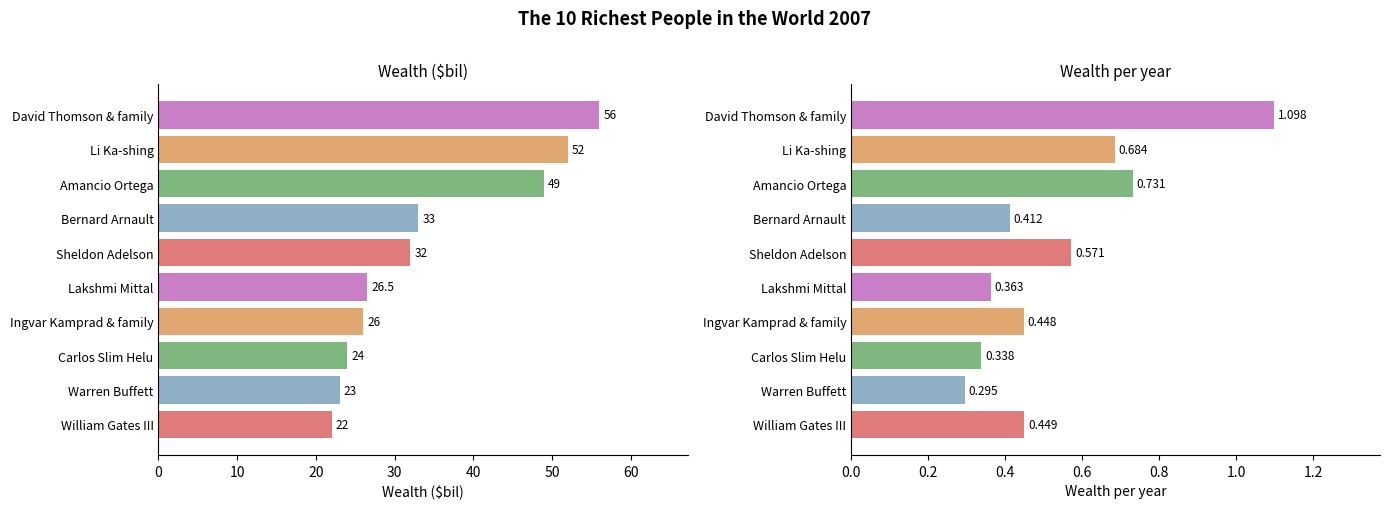

Rank the series by their average value, from lowest to highest.

Wealth per year, Wealth ($bil)